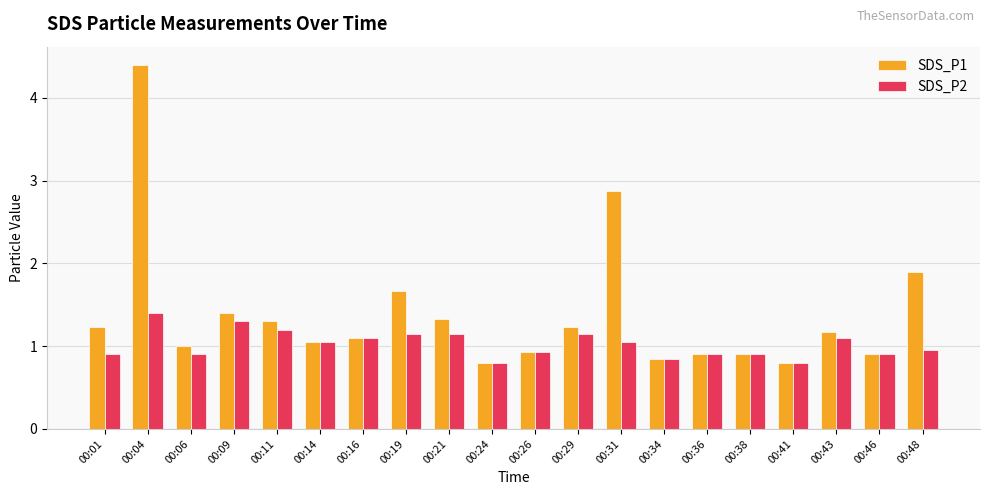

Which label corresponds to the largest value in the chart?

00:04